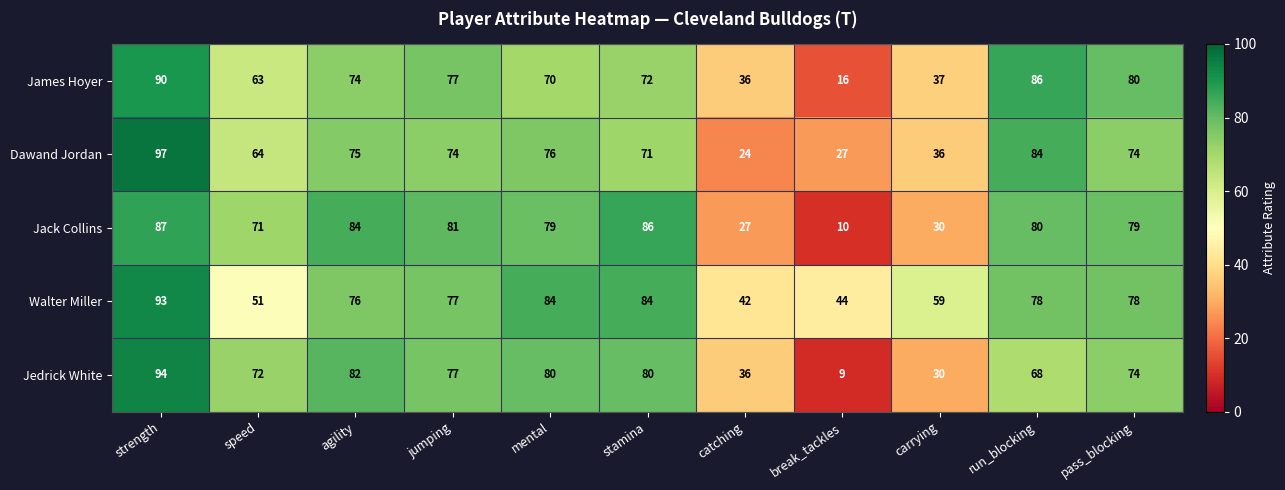

At which category does the chart reach its peak across all series?

strength